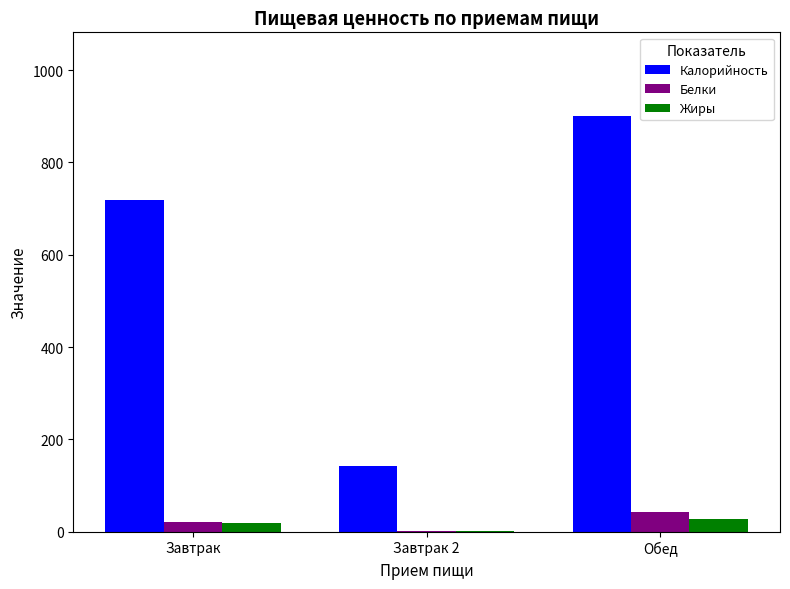

Count the number of categories in the chart.

3